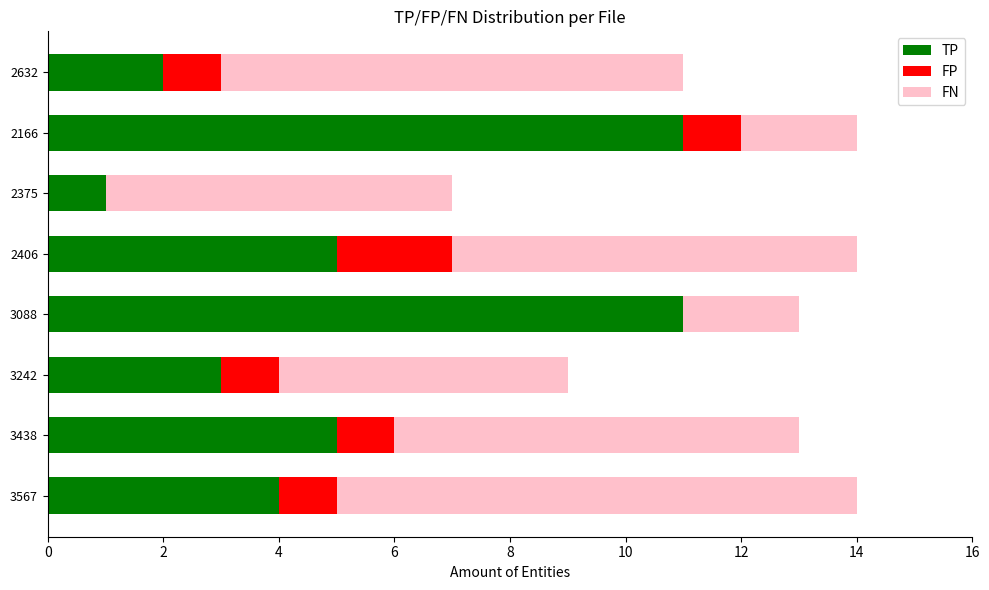

What is the highest value of the TP series?

11